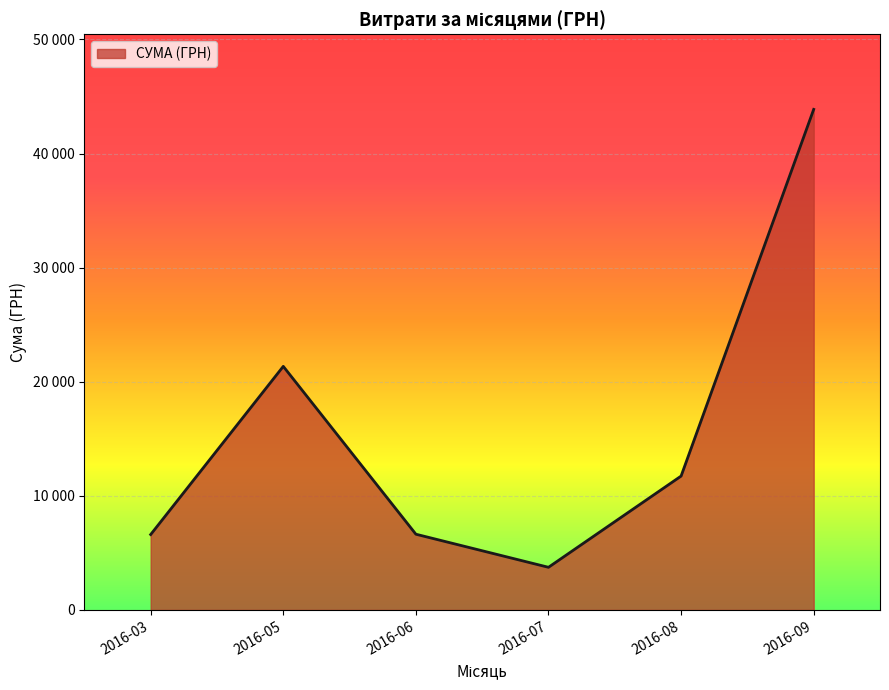

Does the chart have visible grid lines?

Yes